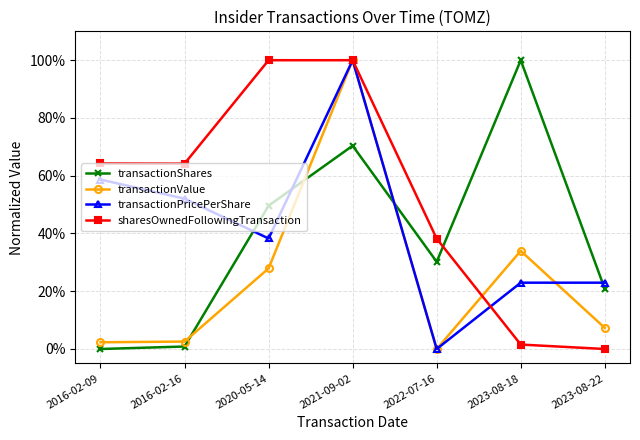

What is the label of the 7th point from the right?

2016-02-09